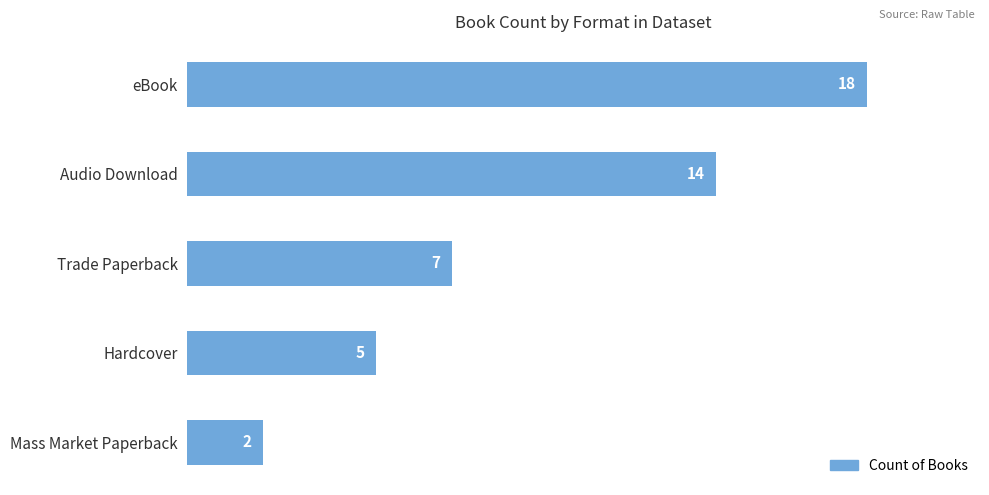

What is the minimum value shown in the chart?

2